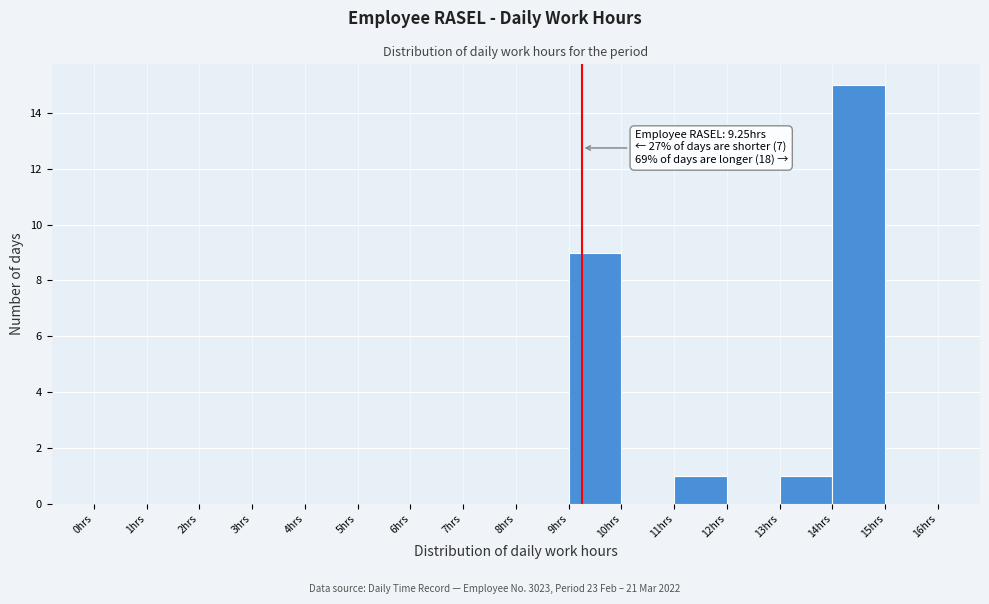

Which range on the x-axis has the tallest bar?

14 to 15